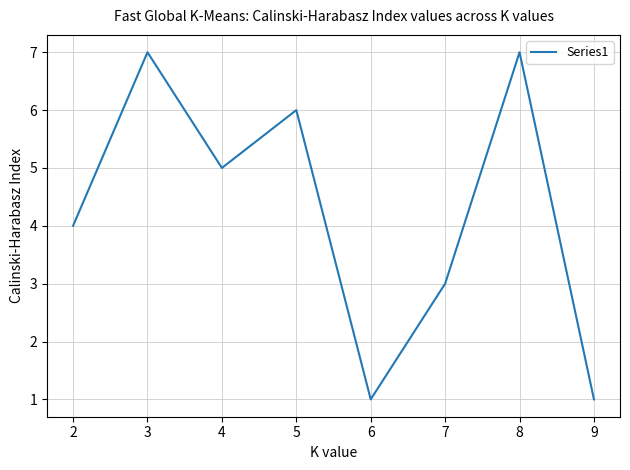

Reading left to right, what are all the values shown in this chart?

4	7	5	6	1	3	7	1